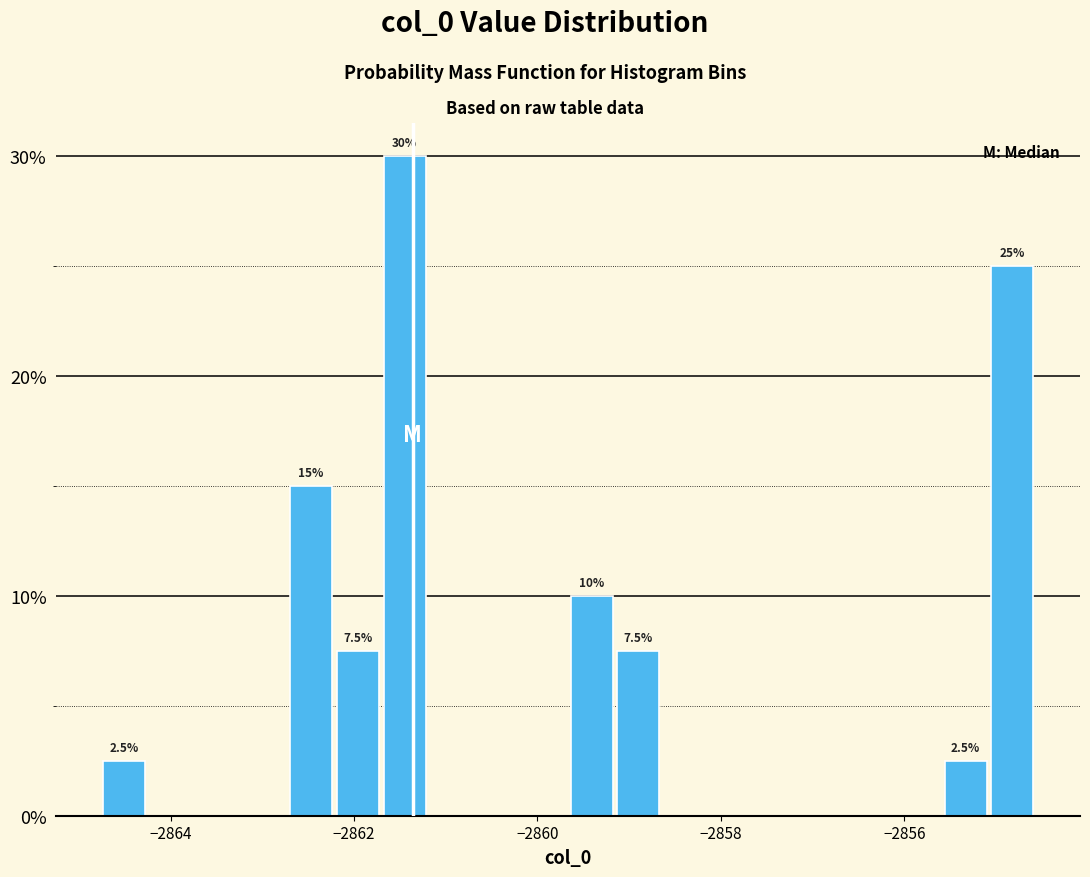

Around what value on the x-axis is the tallest bar? Give the approximate position of its centre, as read against the axis.

-2861.4